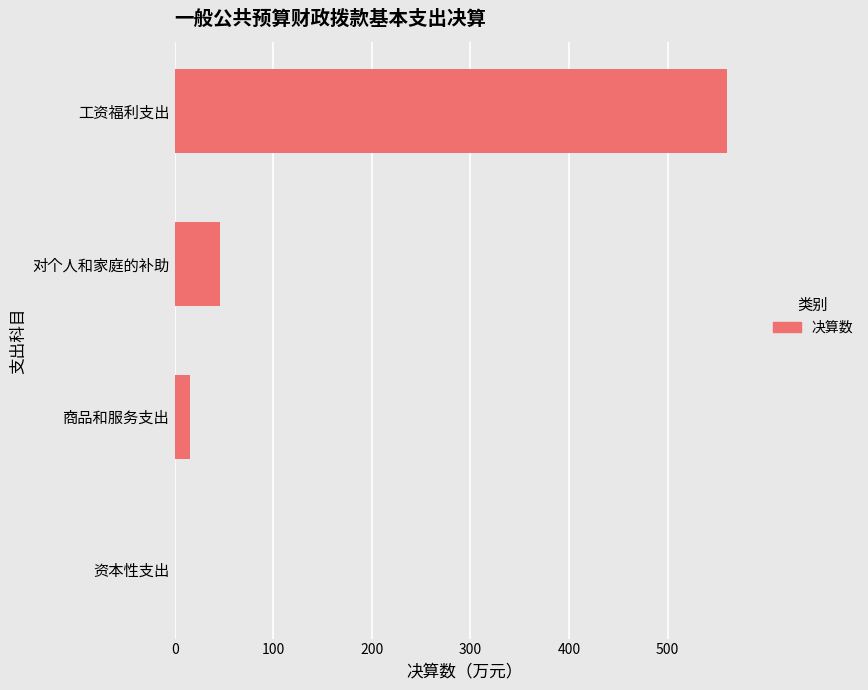

True or false: the data shows 560.0 at 工资福利支出.

True